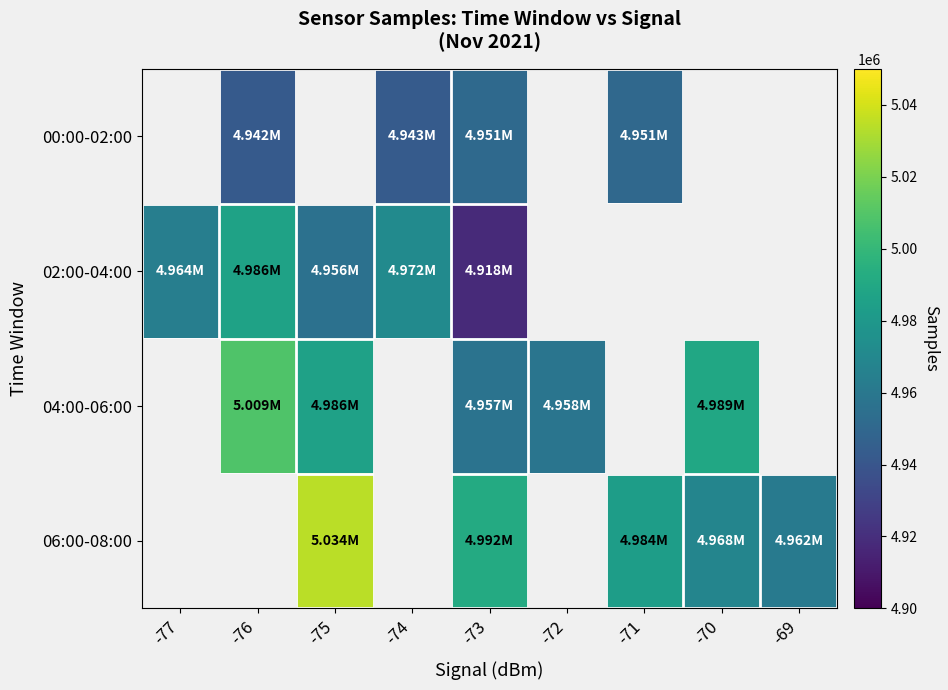

At which category is the sum across all series the highest?

-73